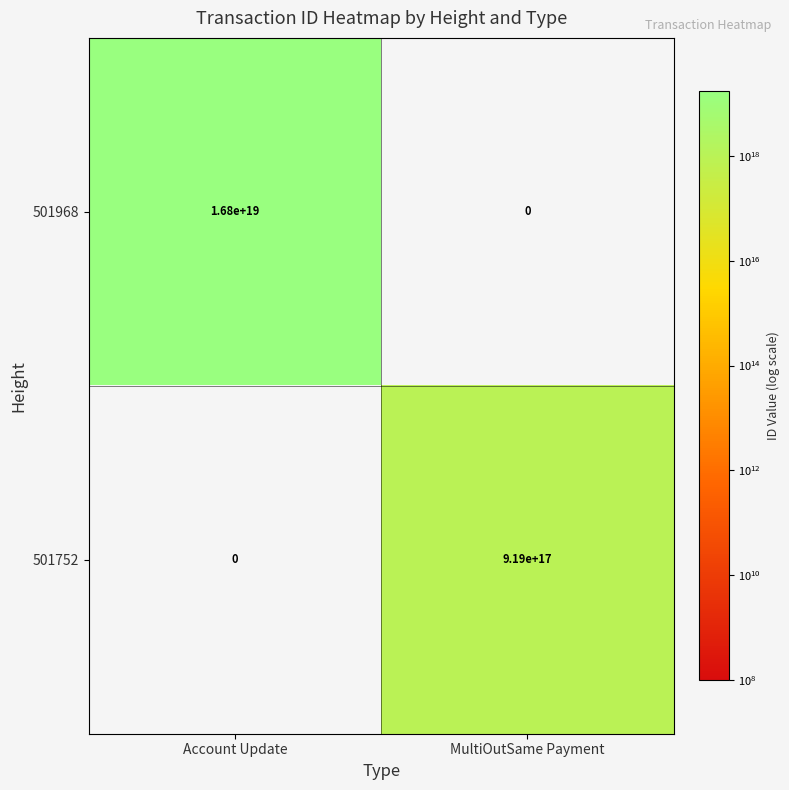

Is it true that 501752 equals 1243101698128148736 at MultiOutSame Payment?

False